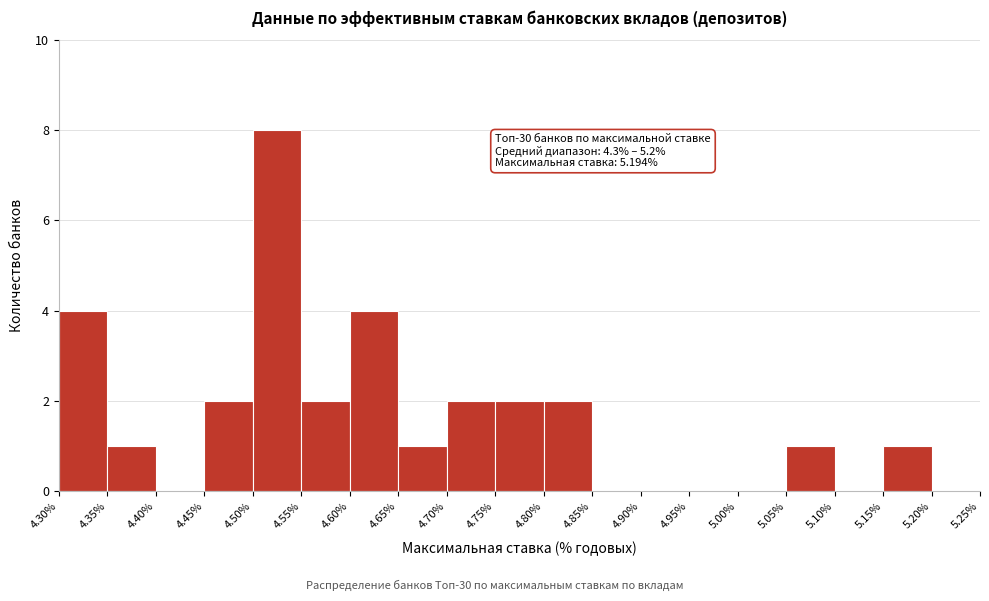

Over which range of the x-axis is the bar tallest?

4.50% to 4.55%